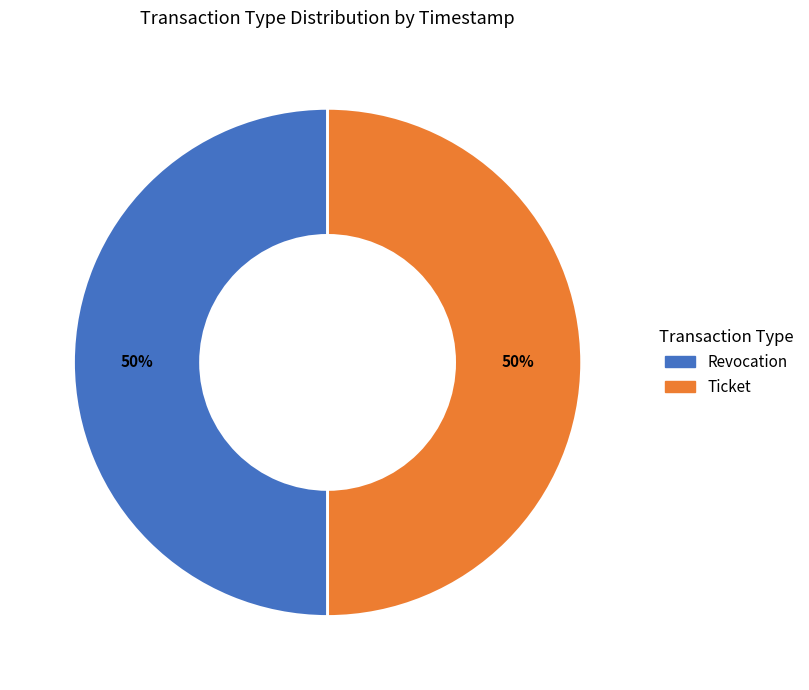

How many segments does this pie chart have?

2